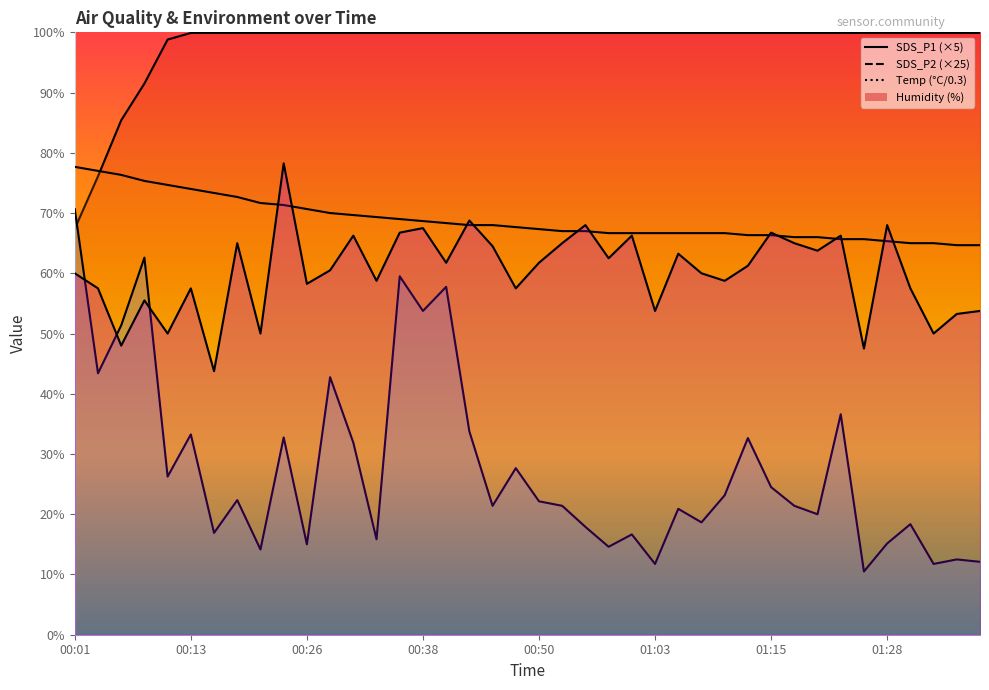

What is the value of the Temp point at the 31st from the left?

66.3